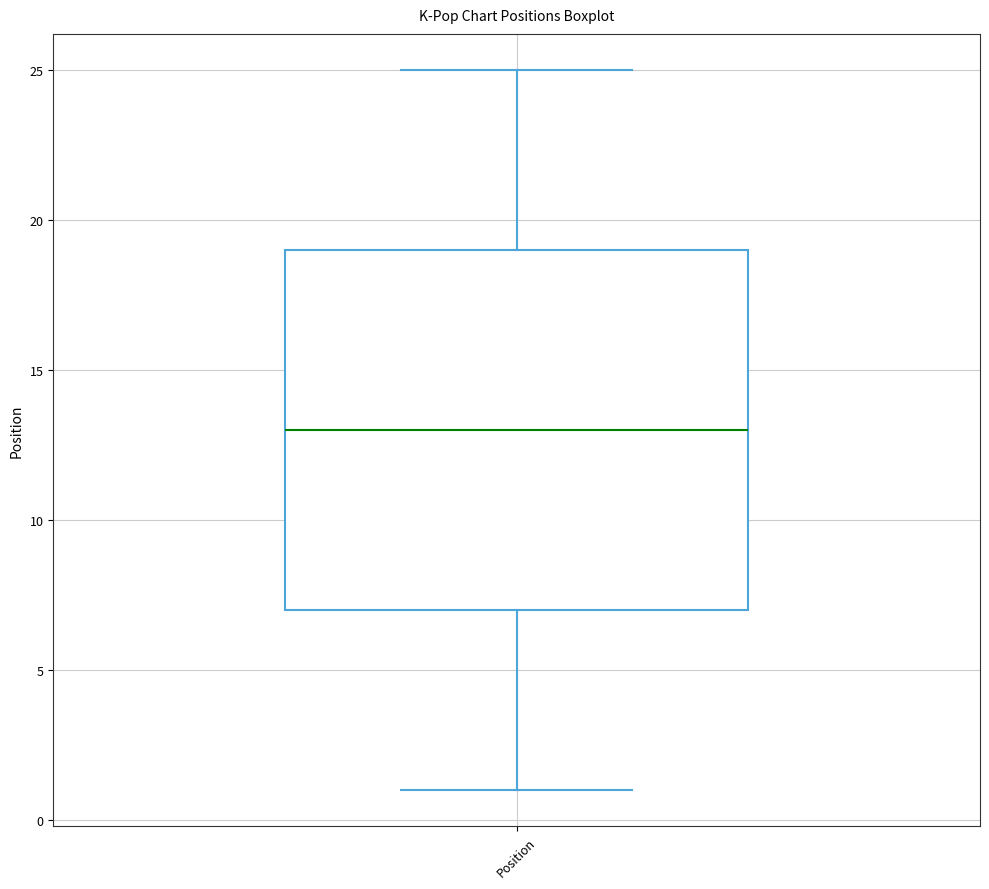

Read this box plot against the y-axis: the position of the median line, the range covered by the box, and the ends of both whiskers. The values are not printed on the chart, so give them approximately, as read against the axis.

median 13, box 7 to 19, whiskers 1 to 25